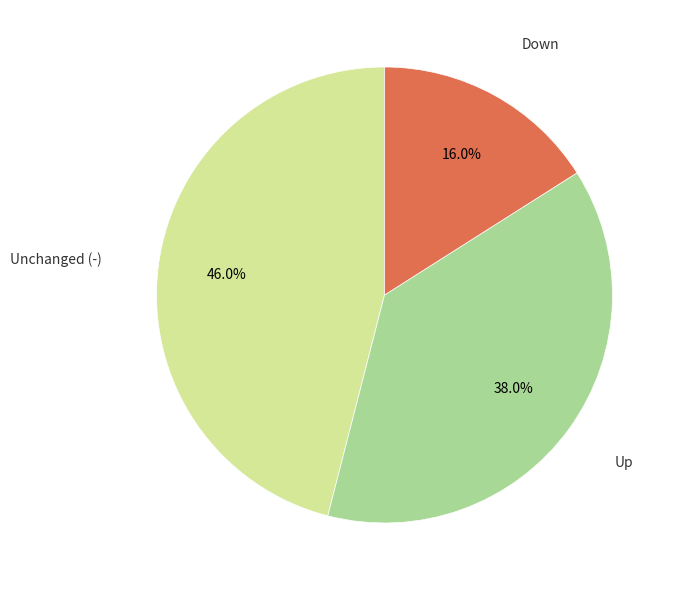

Is there a majority slice in this chart?

No